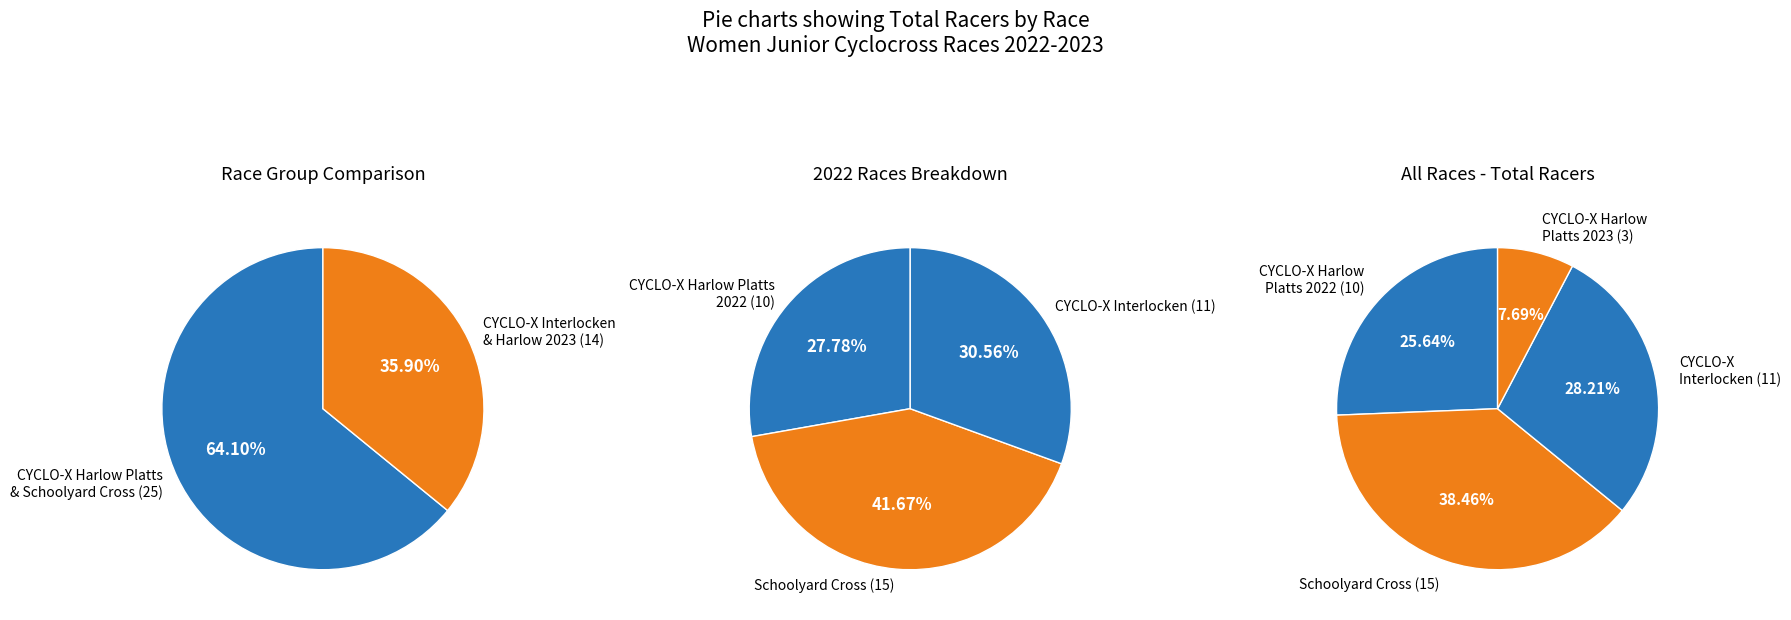

To the nearest percent, what is the difference between the CYCLO-X Harlow Platts (2022) and CYCLO-X Interlocken slice percentages?

3%